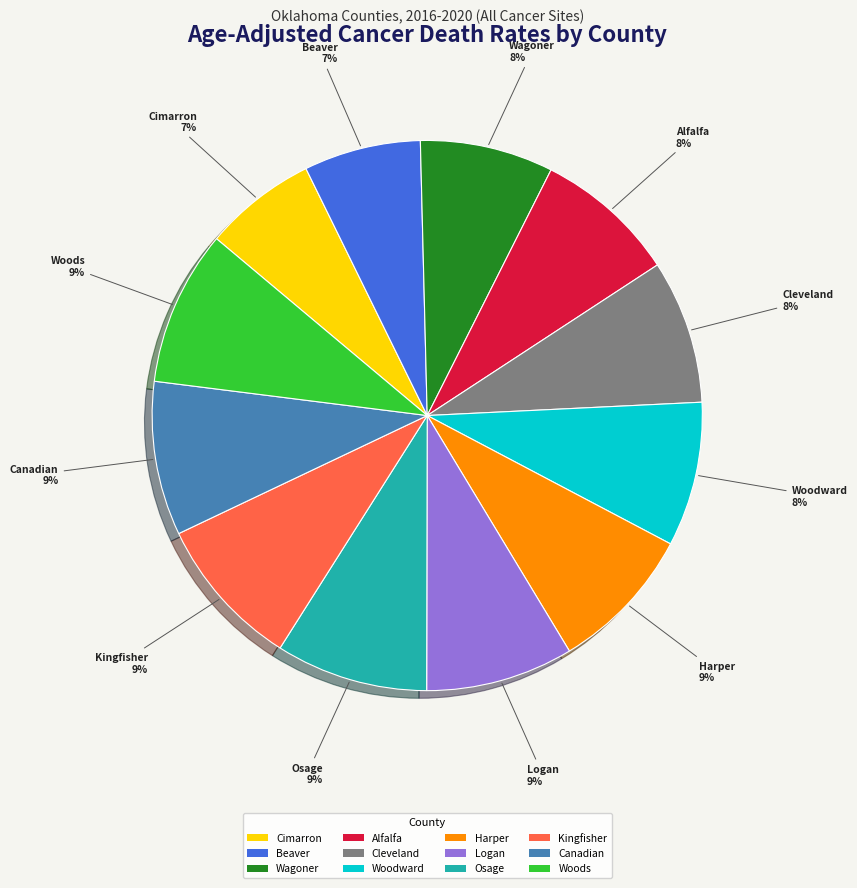

To the nearest percent, what is the average slice percentage?

8%